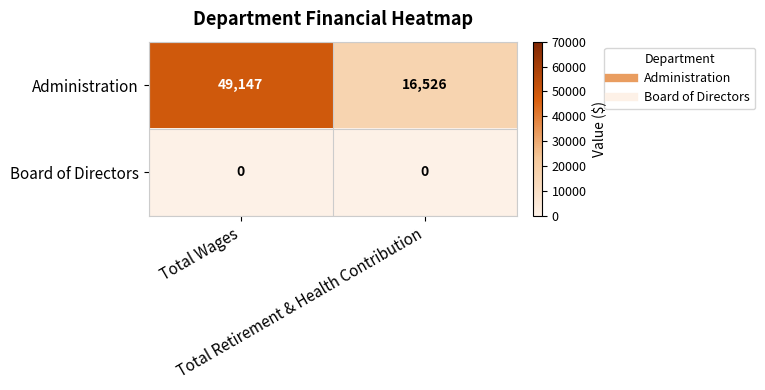

What is the greatest value displayed?

49147